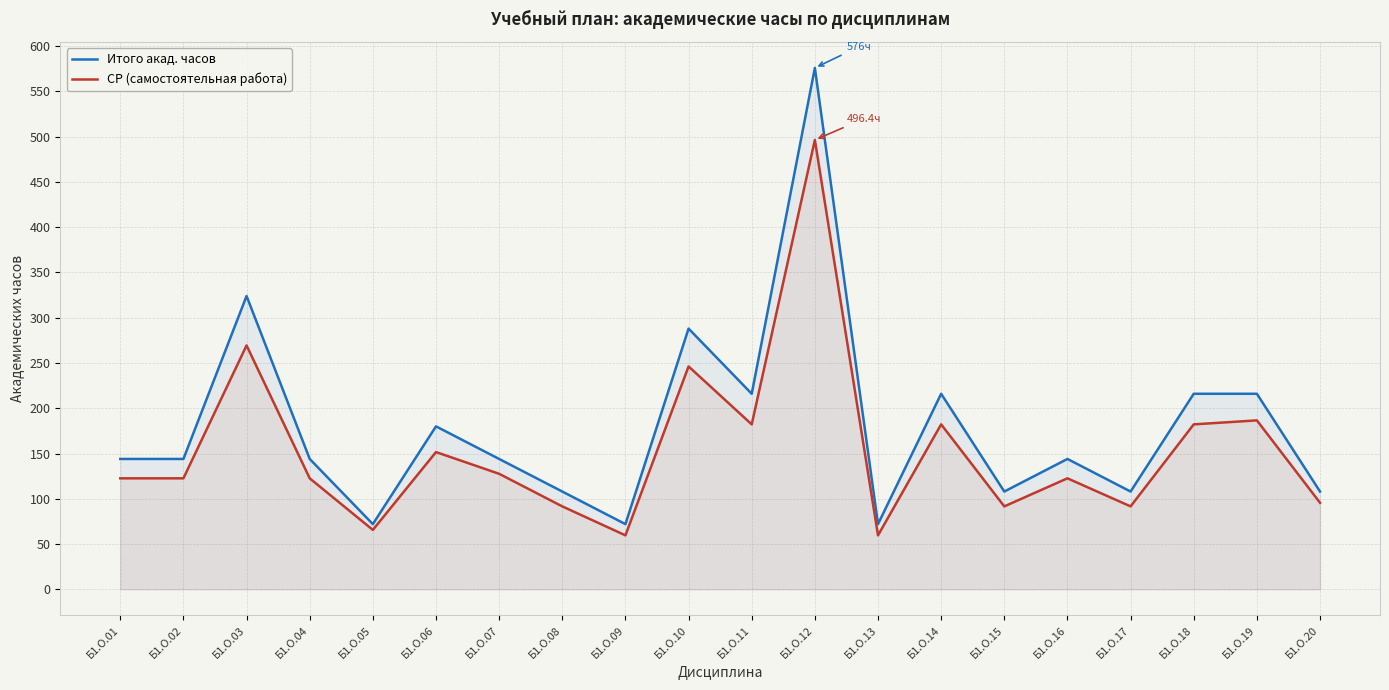

Is the value of Итого акад. часов at Б1.О.02 greater than the value of СР (самостоятельная работа) at Б1.О.09?

Yes